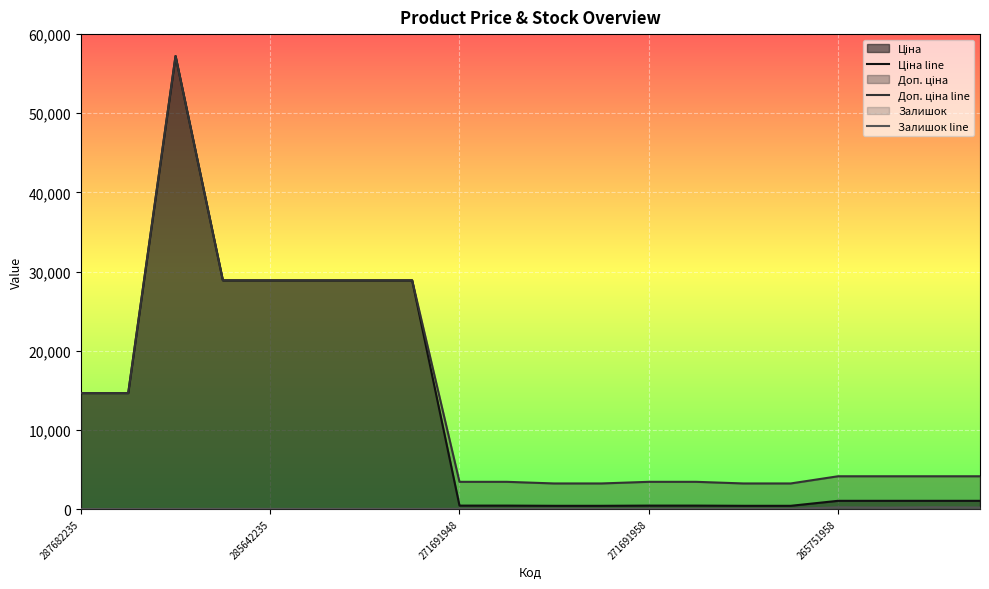

Reading right to left, extract all data points from this chart.

Ціна line: 1034.1	1034.1	1034.1	1034.1	403.6	403.6	429.3	429.3	403.6	403.6	429.3	429.3	28890.3	28890.3	28890.3	28890.3	28890.3	57235.5	14649.6	14649.6
Доп. ціна line: 4136.6	4136.6	4136.6	4136.6	3228.8	3228.8	3434.6	3434.6	3228.8	3228.8	3434.6	3434.6	28890.3	28890.3	28890.3	28890.3	28890.3	57235.5	14649.6	14649.6
Залишок line: 184.0	214.0	171.0	207.0	23.0	22.0	19.0	19.0	11.0	30.0	14.0	22.0	12.0	18.0	12.0	14.0	17.0	13.0	1.0	1.0